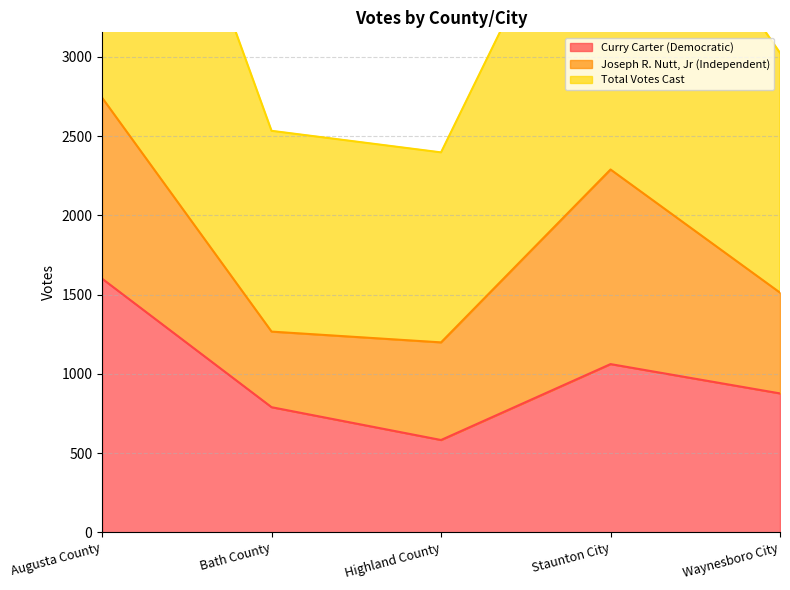

What is the minimum value for Total Votes Cast?

2398